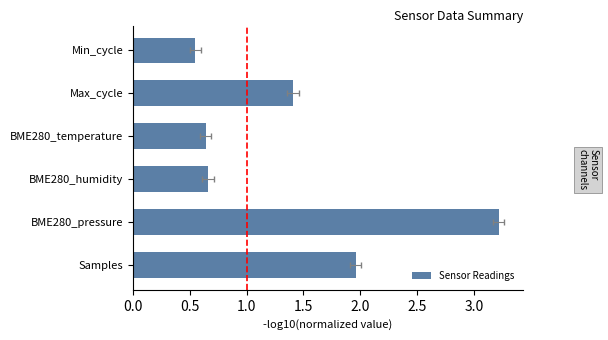

Which has a higher value, Max_cycle or BME280_temperature?

Max_cycle